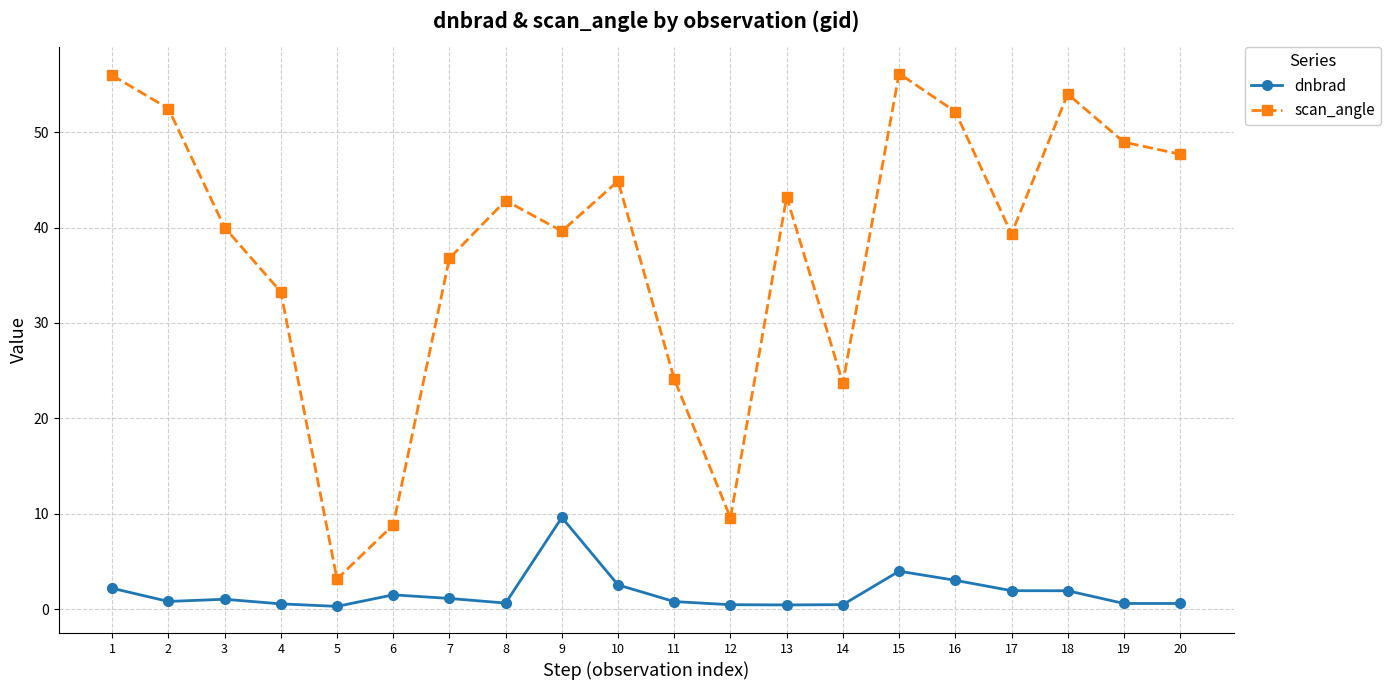

How many interior local peaks does the scan_angle series have?

5